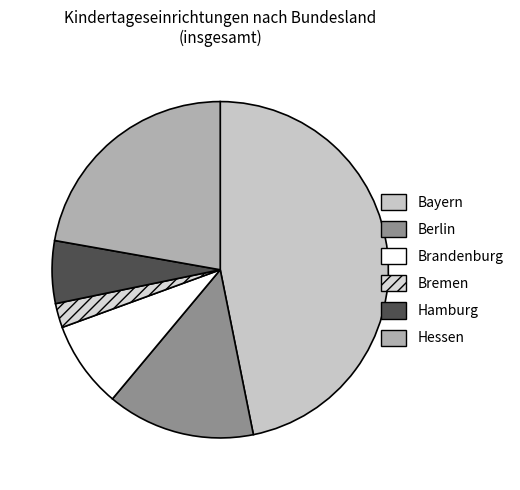

To the nearest percent, what is the difference between the Hessen and Berlin slice percentages?

8%